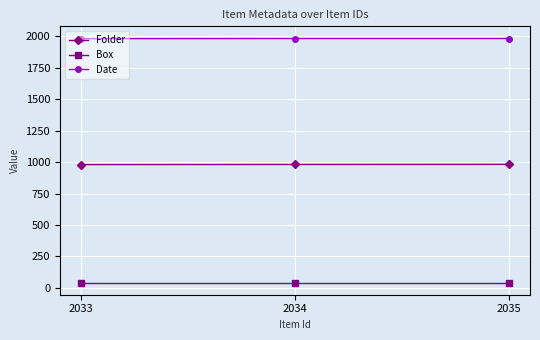

What is the value of the Folder point at the 2nd from the left?

981